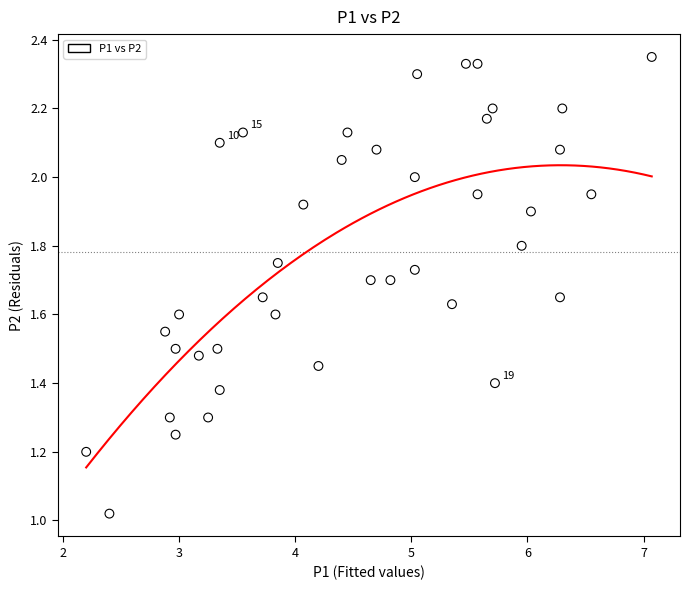

What is the range of Y values (max minus min)?

1.3